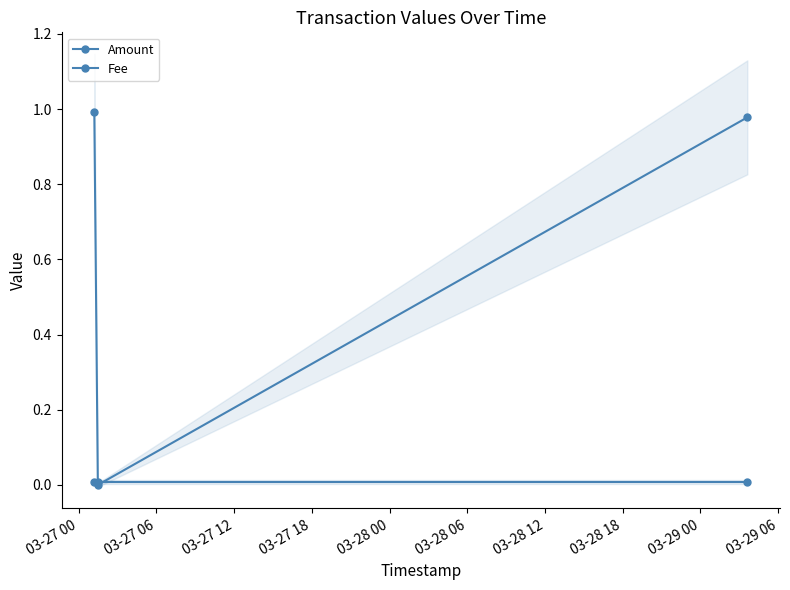

At how many categories does at least one series exceed 0?

3